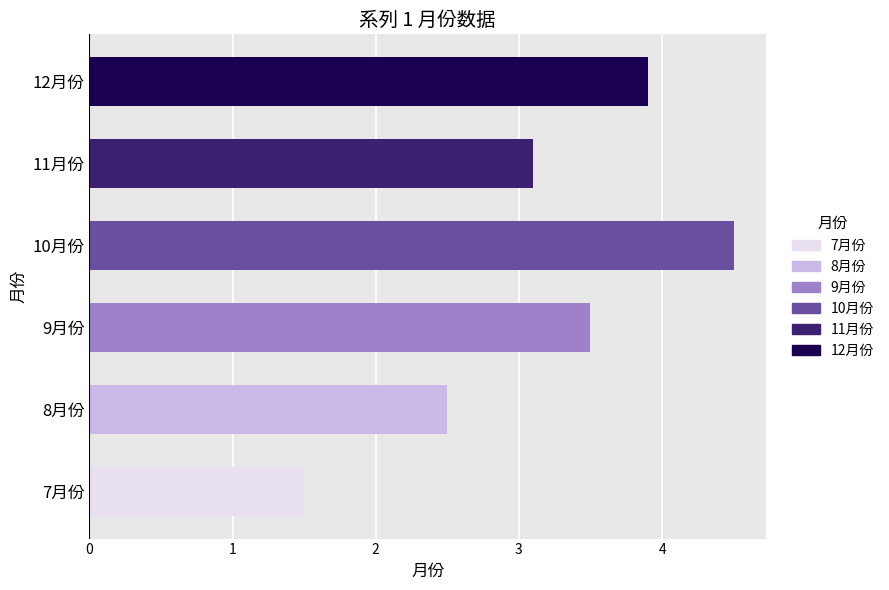

Are the bars grouped side by side (vs. stacked)?

No